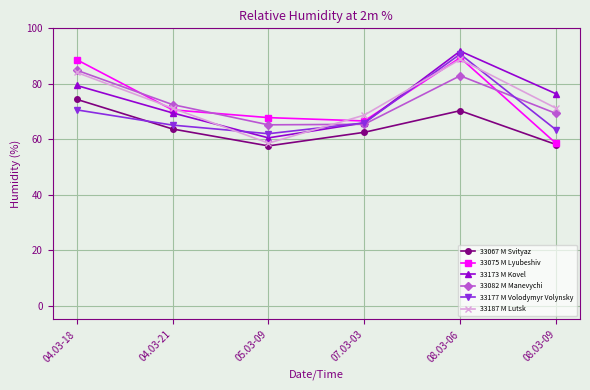

What is the maximum value for 33187 M Lutsk?

88.8